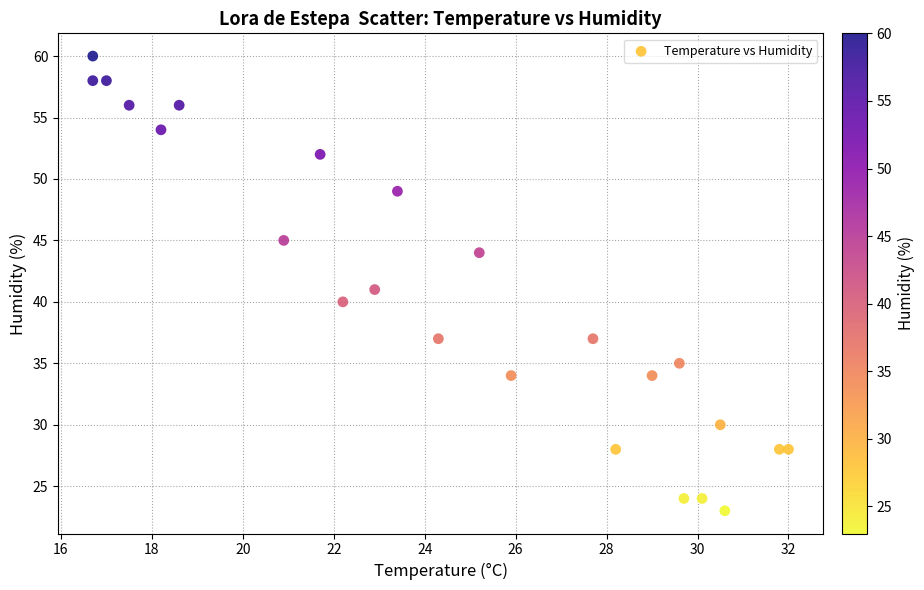

What is the range of Y values (max minus min)?

37